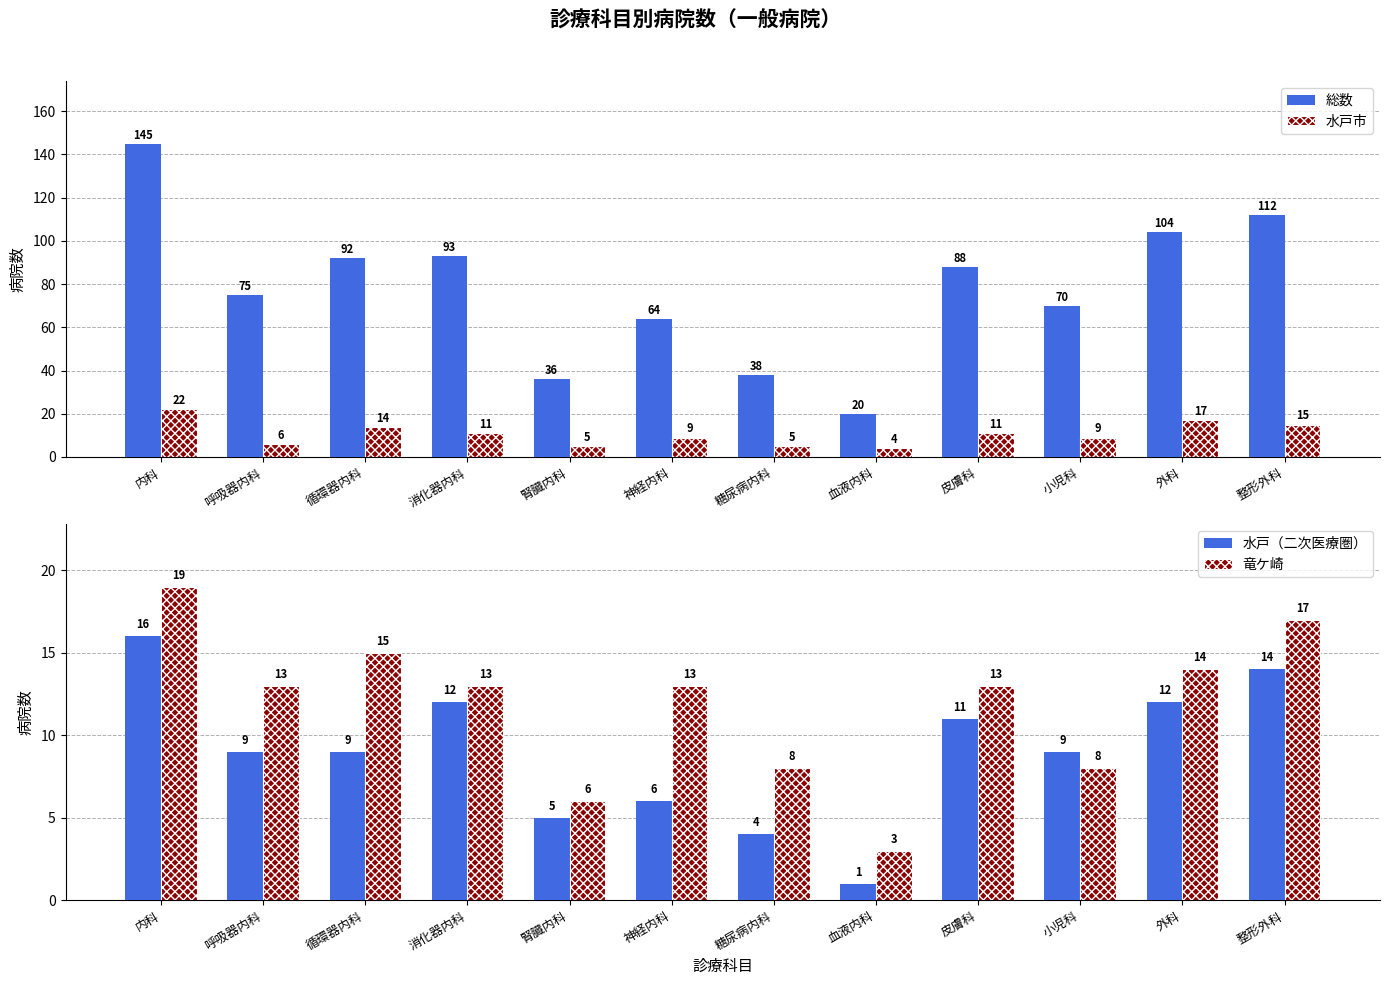

What position from the right is 糖尿病内科?

6